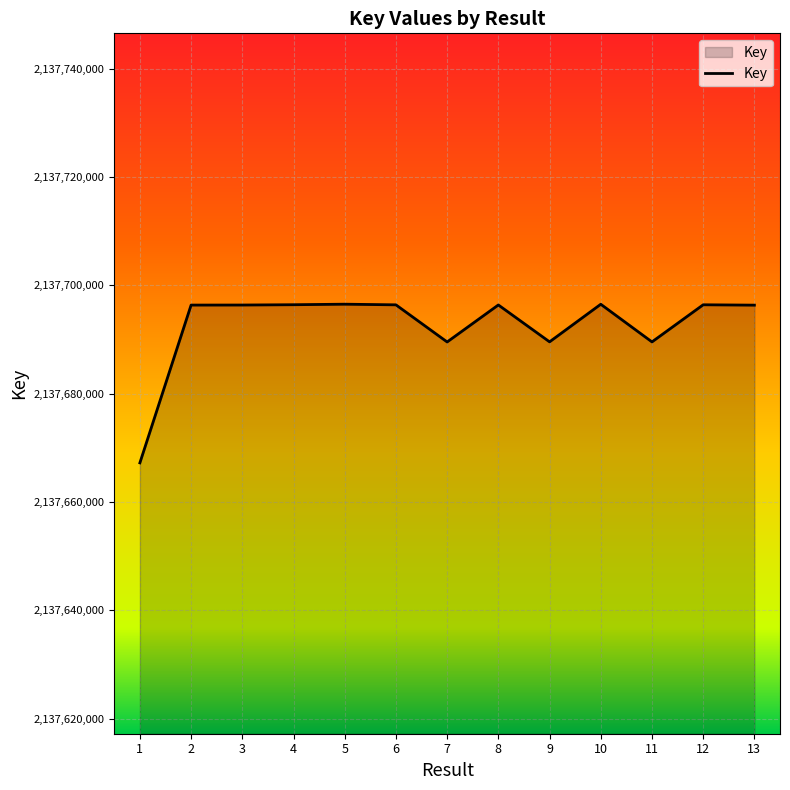

Read the value at 2, to the nearest 50.

2137696350